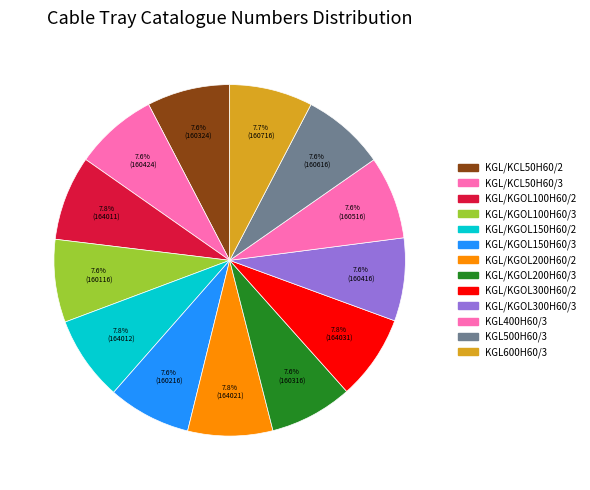

Does any single category account for the majority?

No